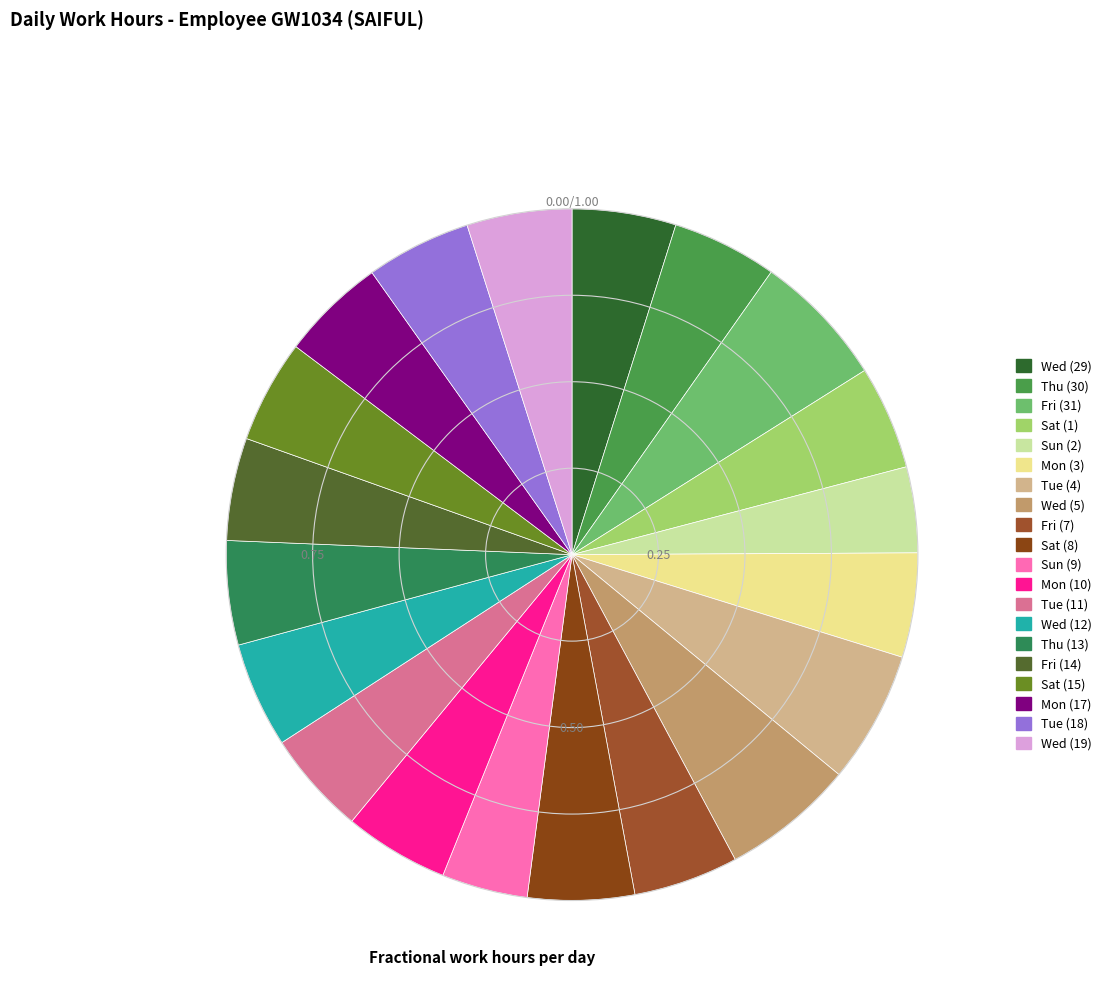

Is it true that Tue (18) is 5% of the pie?

True